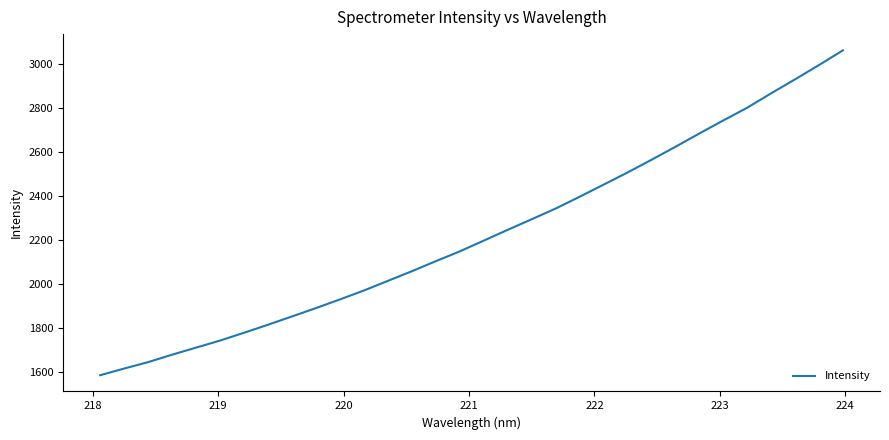

What is the difference between the maximum and minimum values?

1474.3